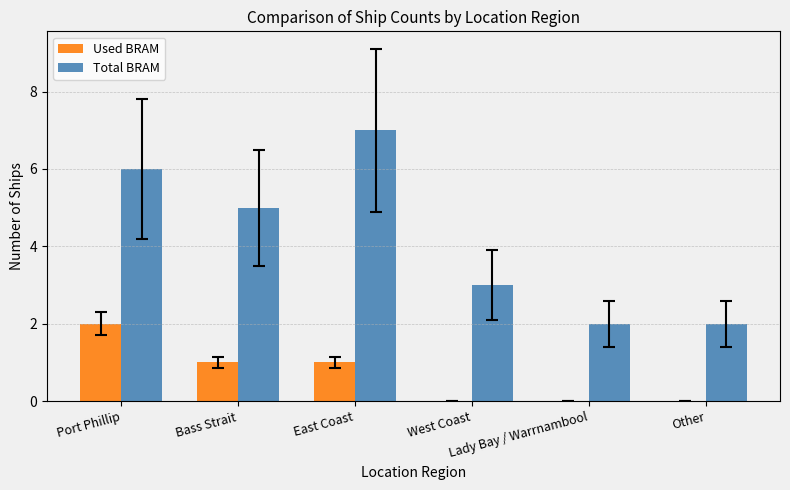

What is the spread (max minus min) of values at West Coast?

3